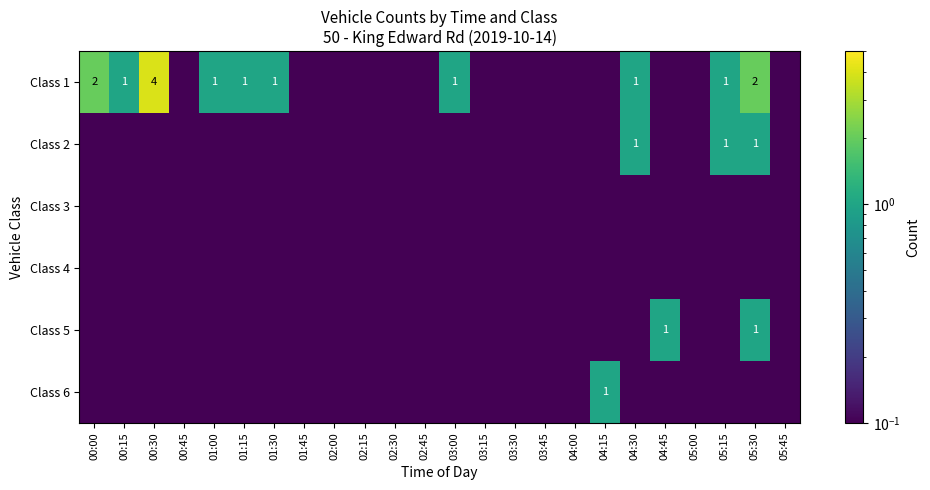

At which category is the sum across all series the highest?

00:30